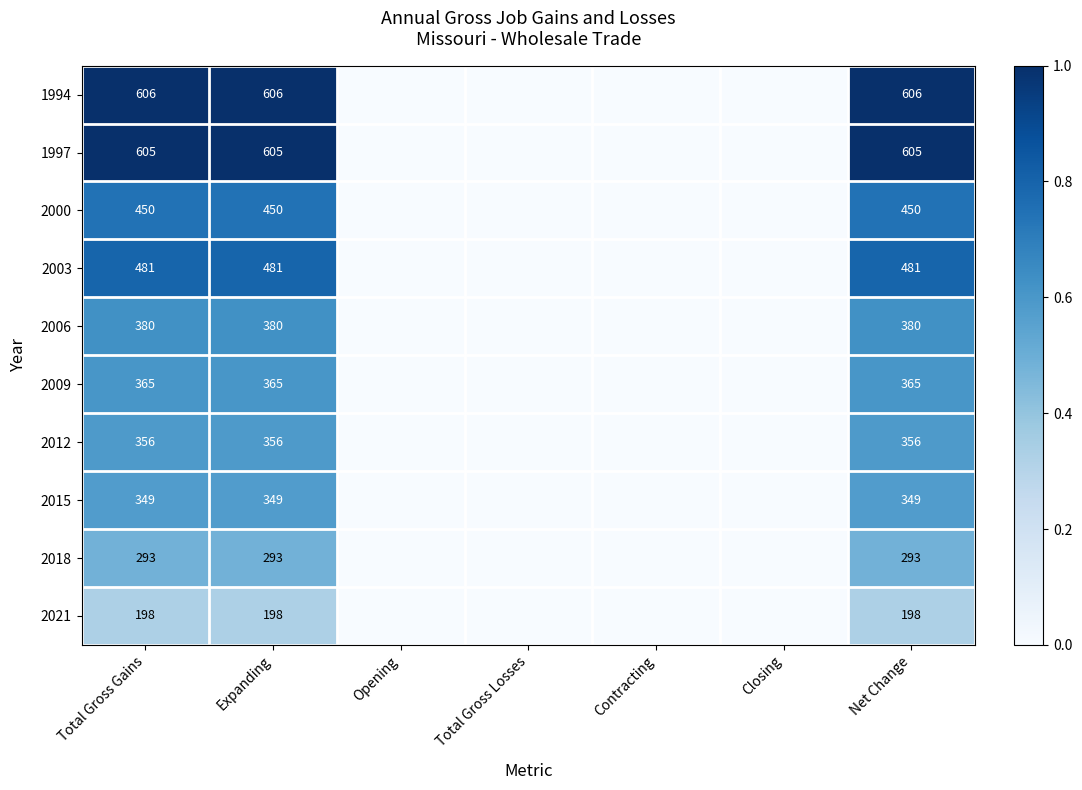

Is the value of 2009 at Net Change greater than the value of 2006 at Total Gross Gains?

No